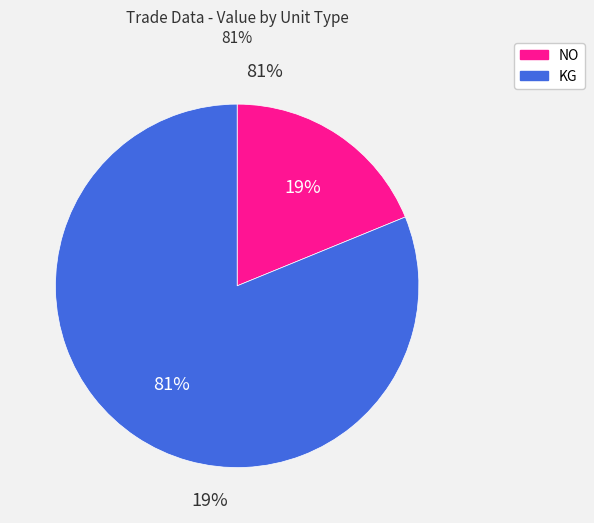

Is 304-860721000 the majority of the pie?

No